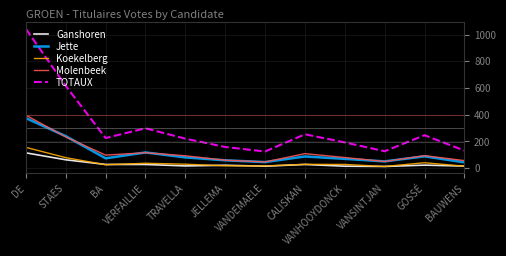

The Molenbeek series shows 234 at STAES. True or false?

True